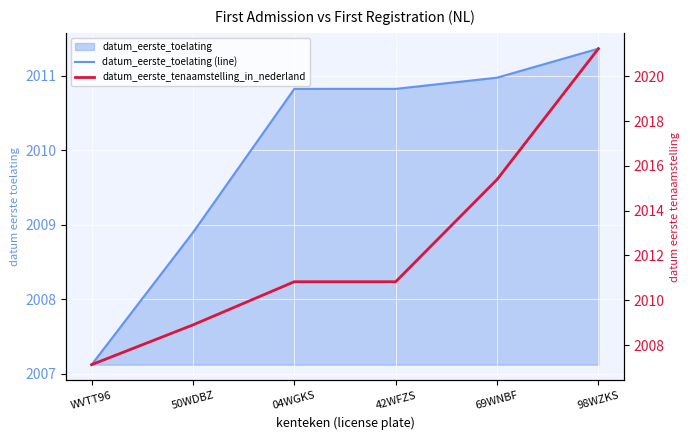

What is the difference between the maximum and minimum values in the datum_eerste_toelating (line) series?

4.2